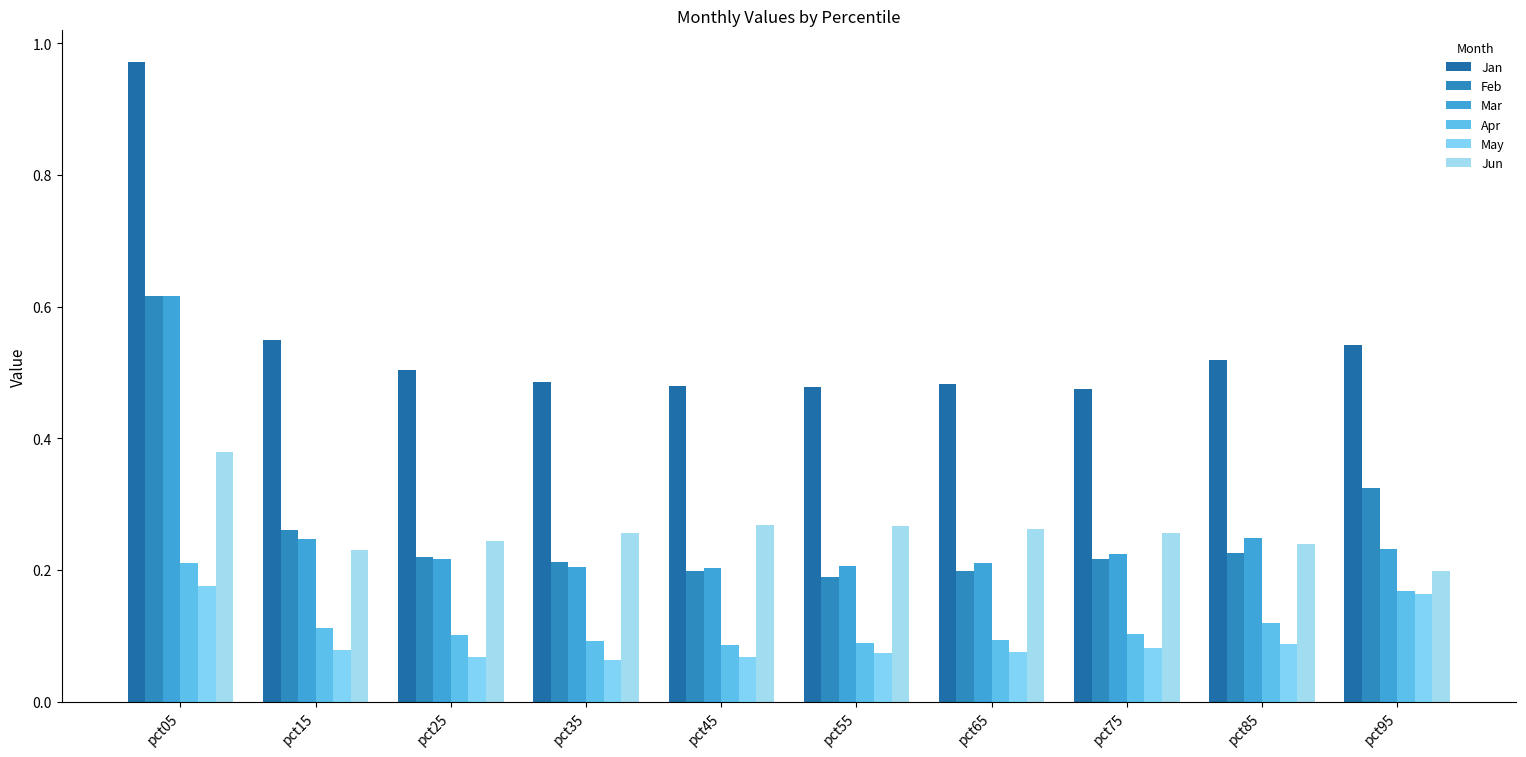

Does the chart contain any negative values?

No